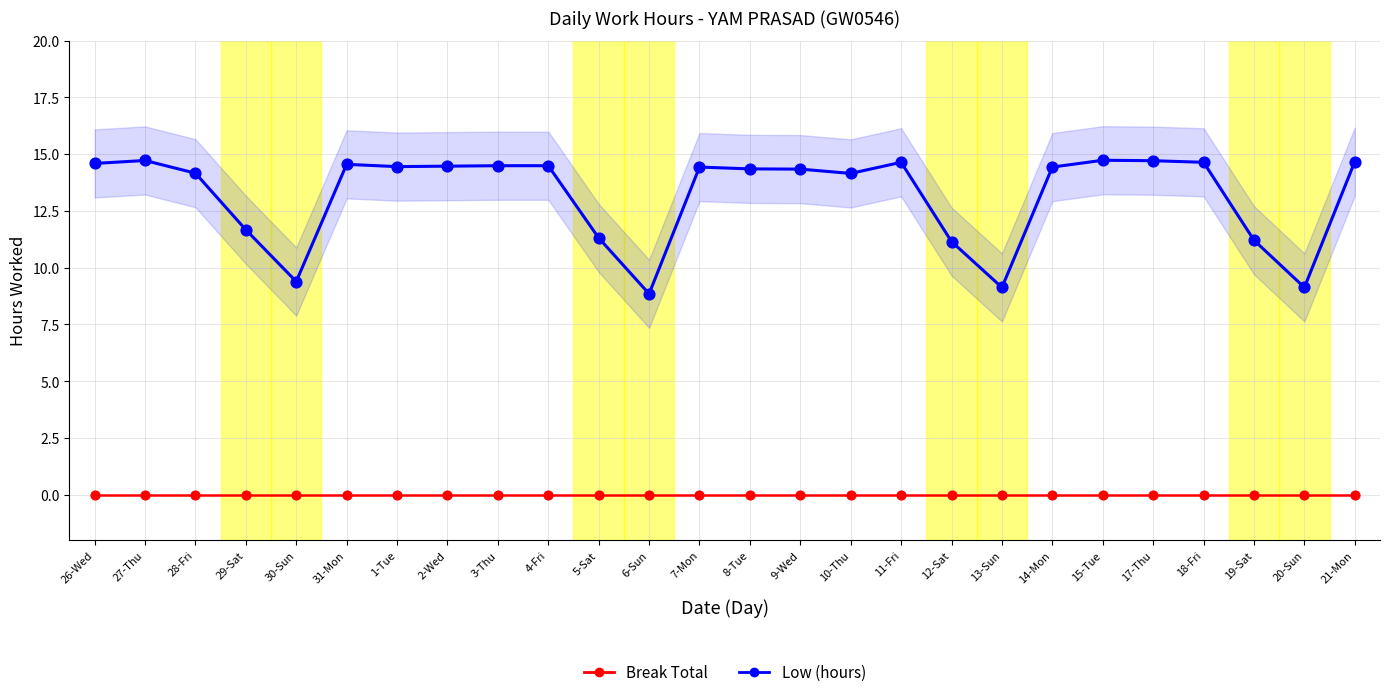

Which series has the widest spread of Y values?

Low (hours)